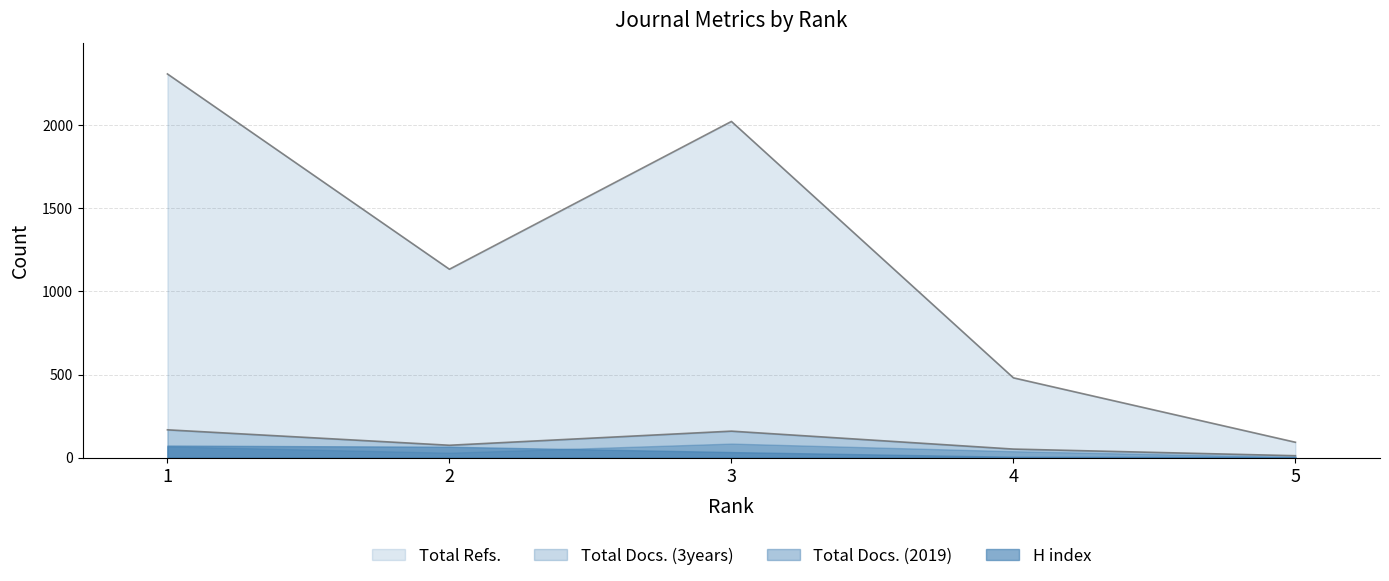

True or false: Total Docs. (3years) has more than 0 interior local peaks.

True